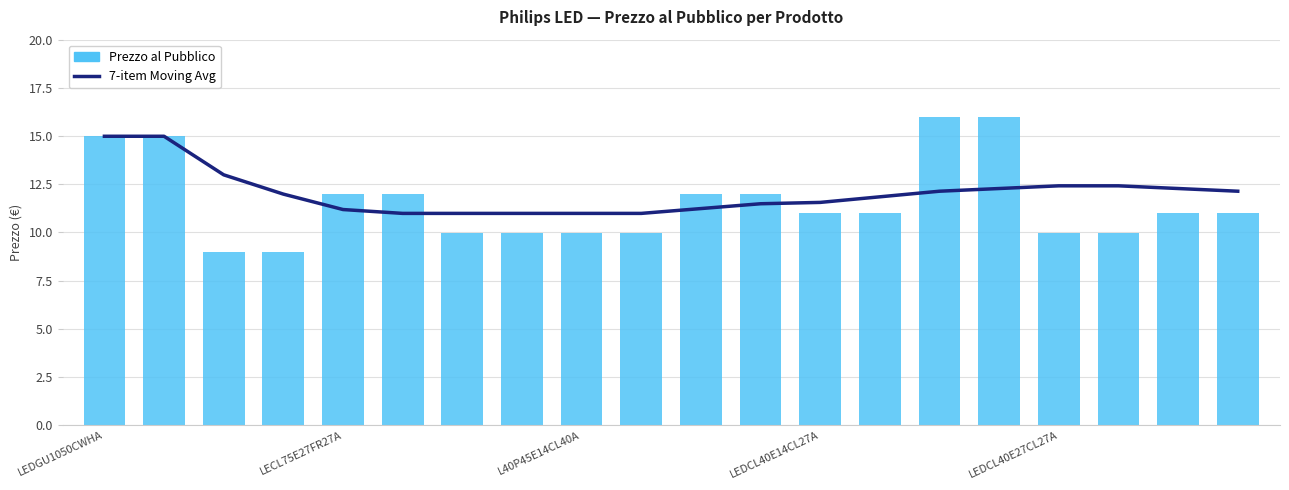

Which series has the largest total across all categories?

7-item Moving Avg